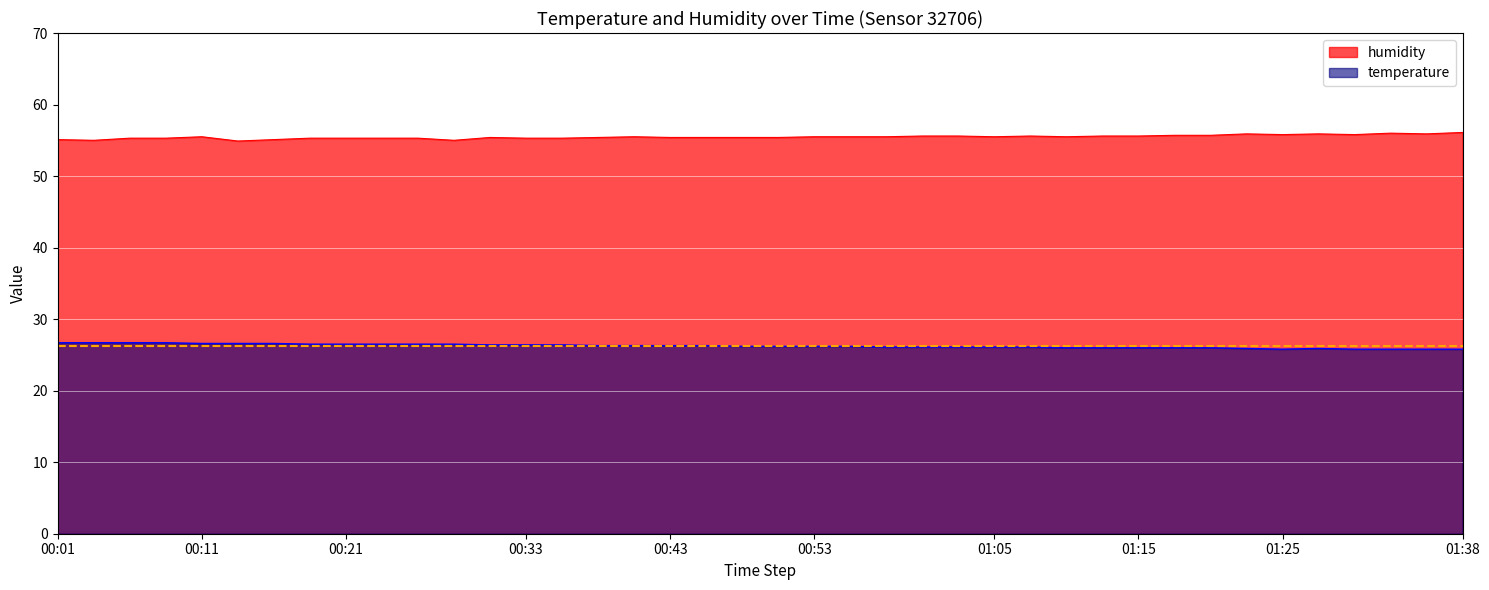

Reading left to right, transcribe all the data shown in this chart.

temperature: 26.7	26.7	26.7	26.7	26.6	26.6	26.6	26.5	26.5	26.5	26.5	26.5	26.4	26.4	26.4	26.3	26.3	26.3	26.3	26.2	26.2	26.2	26.2	26.1	26.1	26.1	26.1	26.1	26.0	26.0	26.0	26.0	26.0	25.9	25.8	25.9	25.8	25.8	25.8	25.8
humidity: 55.1	55.0	55.3	55.3	55.5	54.9	55.1	55.3	55.3	55.3	55.3	55.0	55.4	55.3	55.3	55.4	55.5	55.4	55.4	55.4	55.4	55.5	55.5	55.5	55.6	55.6	55.5	55.6	55.5	55.6	55.6	55.7	55.7	55.9	55.8	55.9	55.8	56.0	55.9	56.1